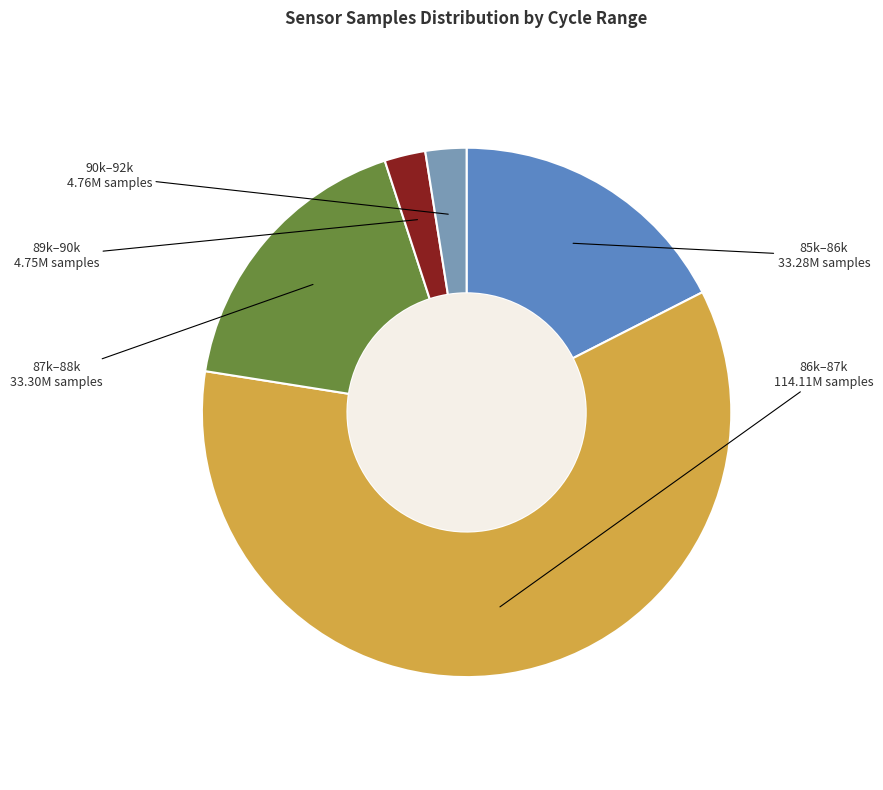

Which has a higher value, 90k–92k or 87k–88k?

87k–88k